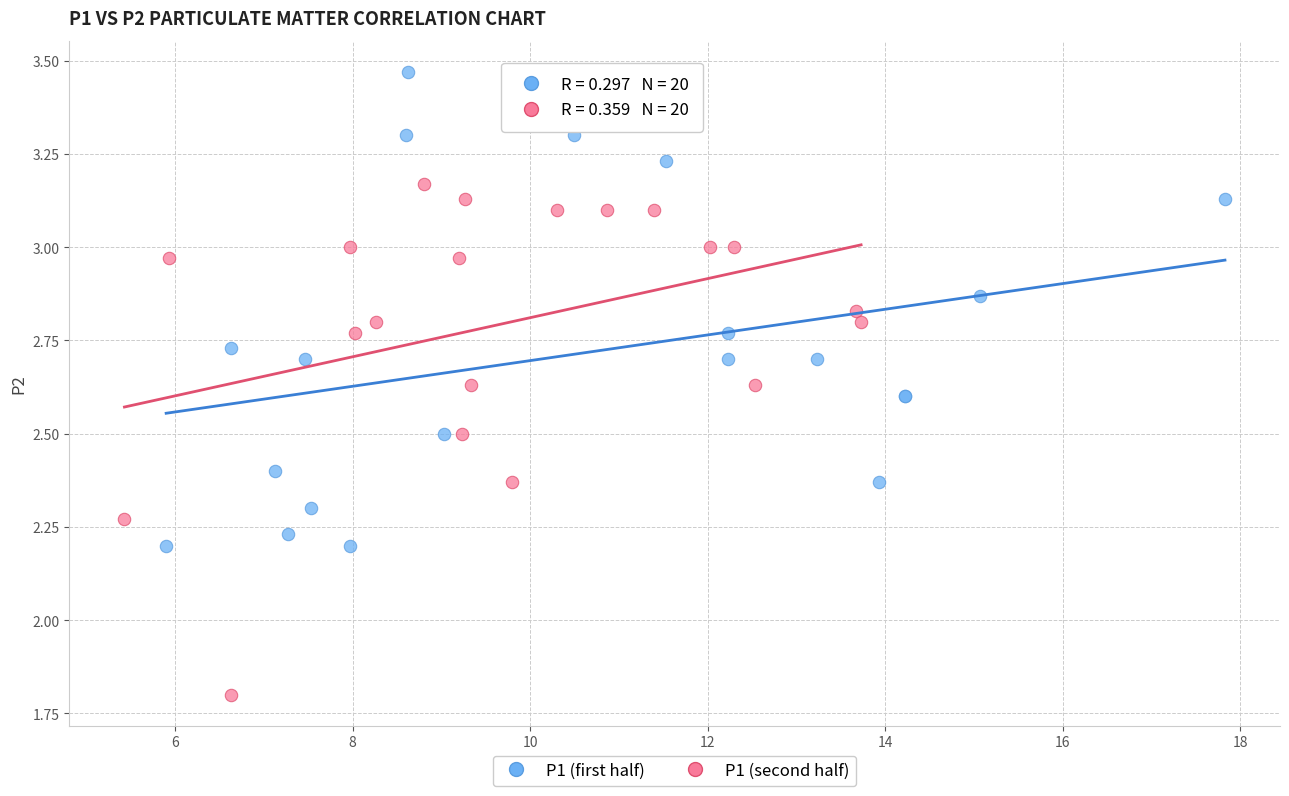

Which series contains the highest Y value?

P1 (first half)